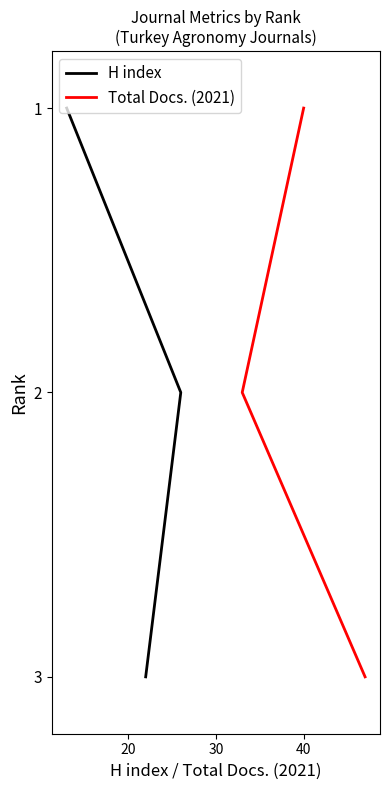

How many Total Docs. (2021) values are between 1 and 3?

3